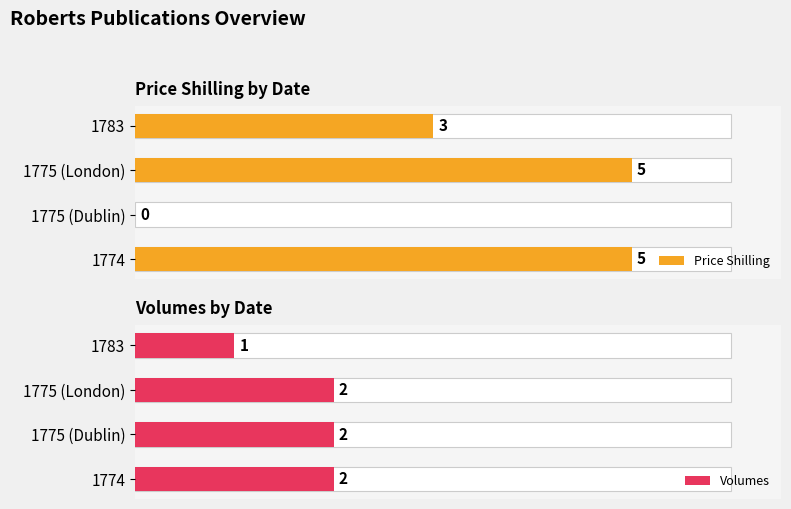

Count the number of categories in the chart.

4